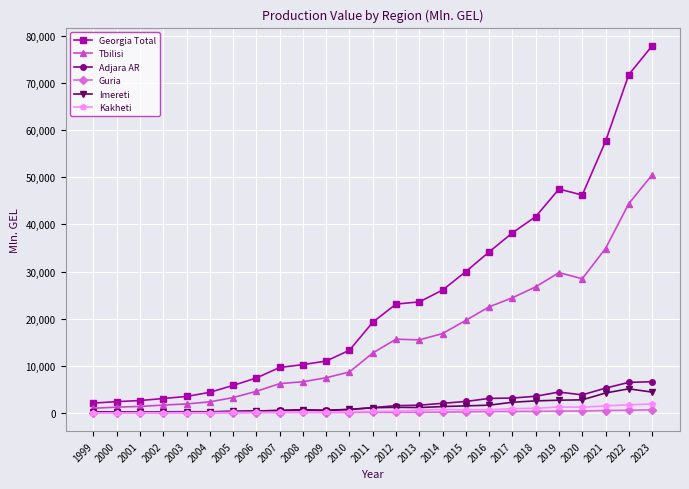

True or false: Kakheti has a value of 910.9 at 2017.

True